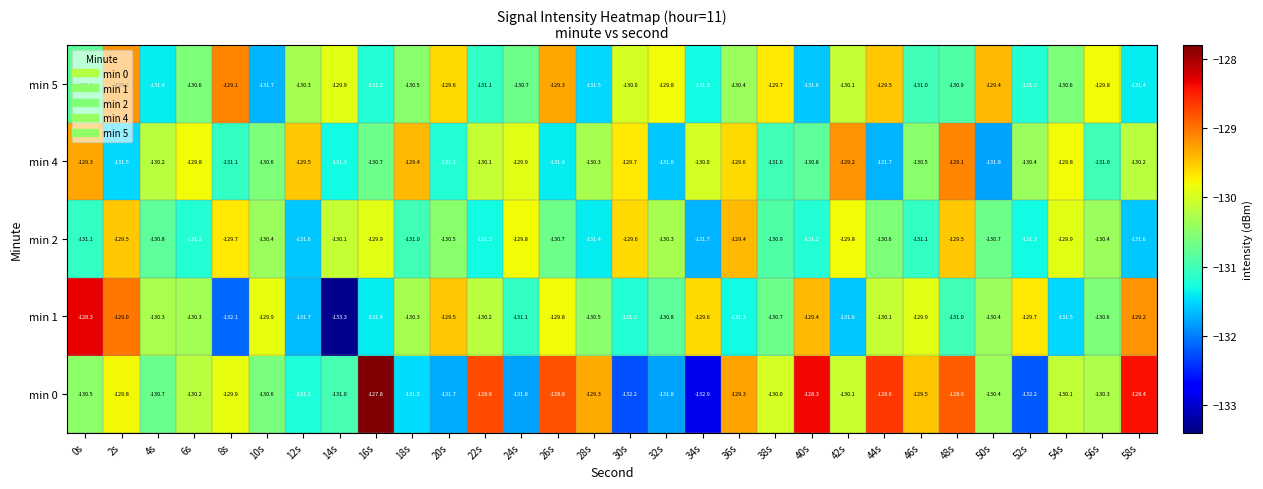

At 18s, list the series in order from smallest to largest.

min 0, min 2, min 5, min 1, min 4